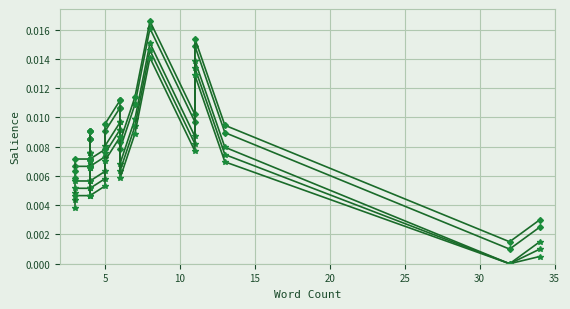

True or false: Salience series 5 has more than 0 points higher than both neighbors.

True